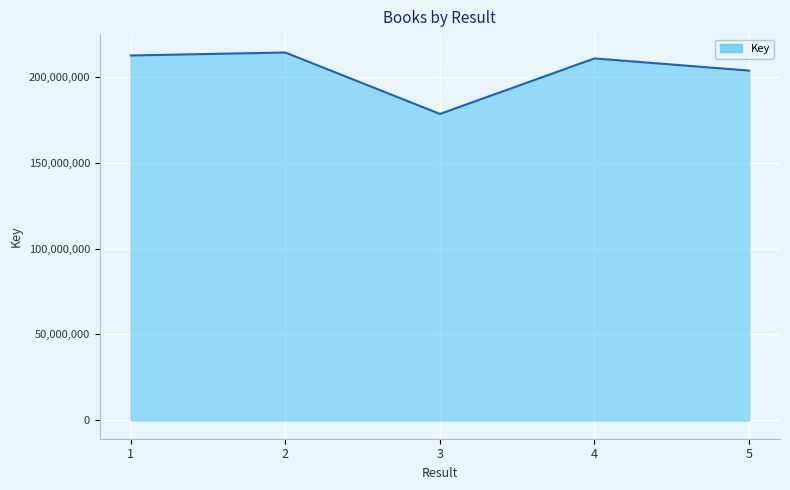

Reading left to right, extract all data points from this chart.

212463714	214193845	178426078	210745622	203660925